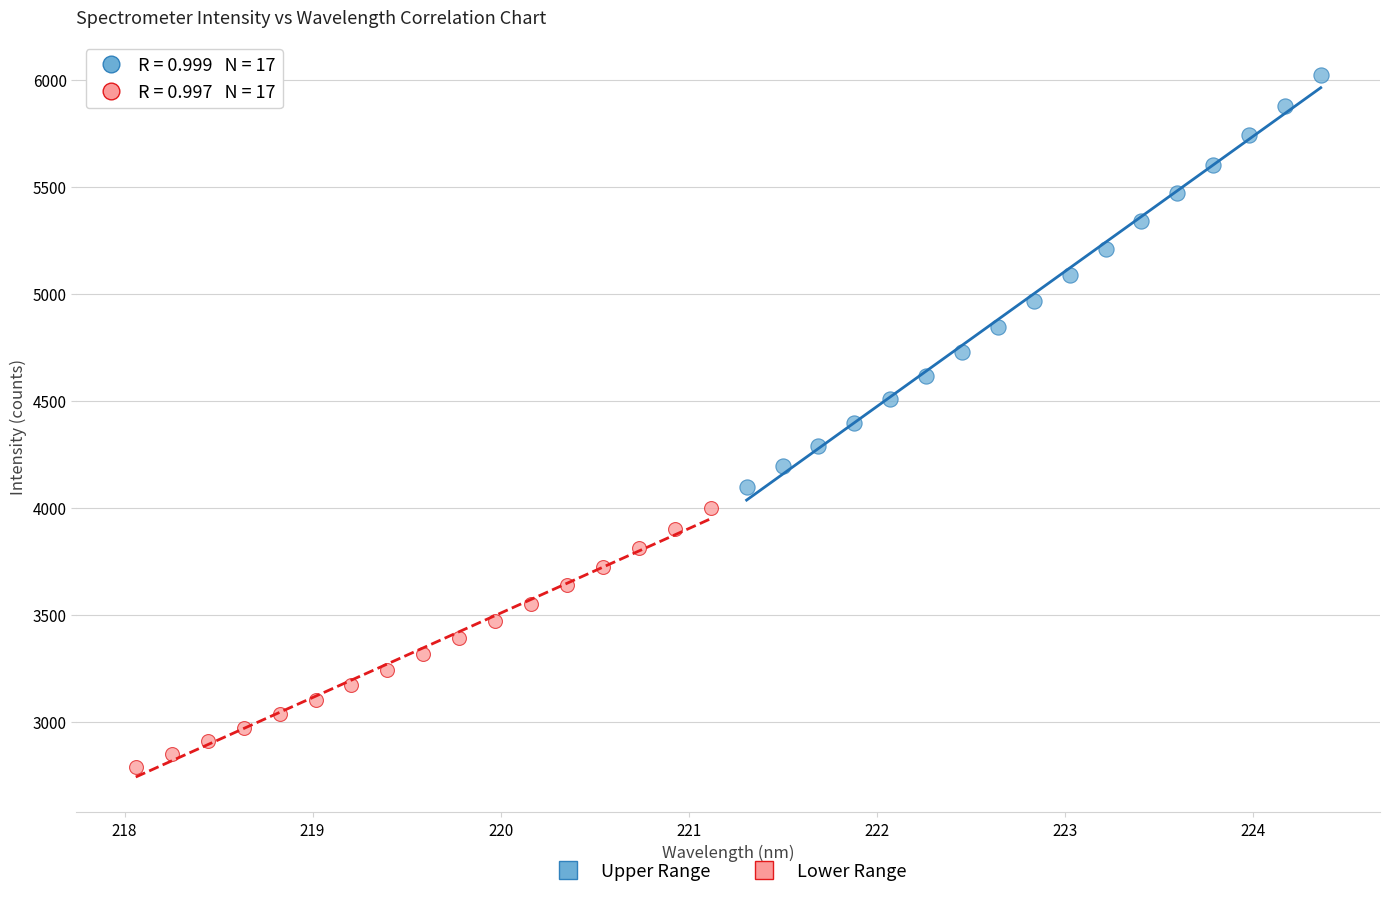

Which series has the largest Y range (max minus min)?

Upper Range